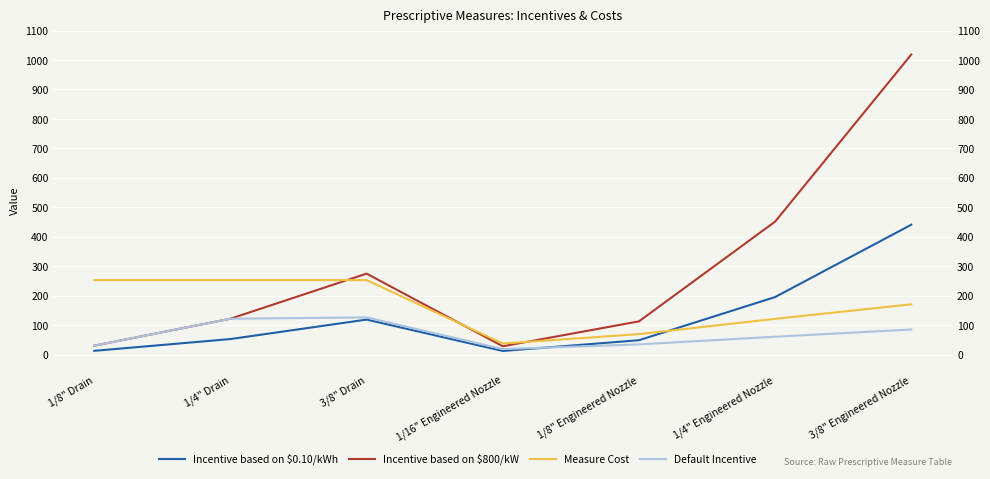

What is the average value of the Measure Cost series?

165.6